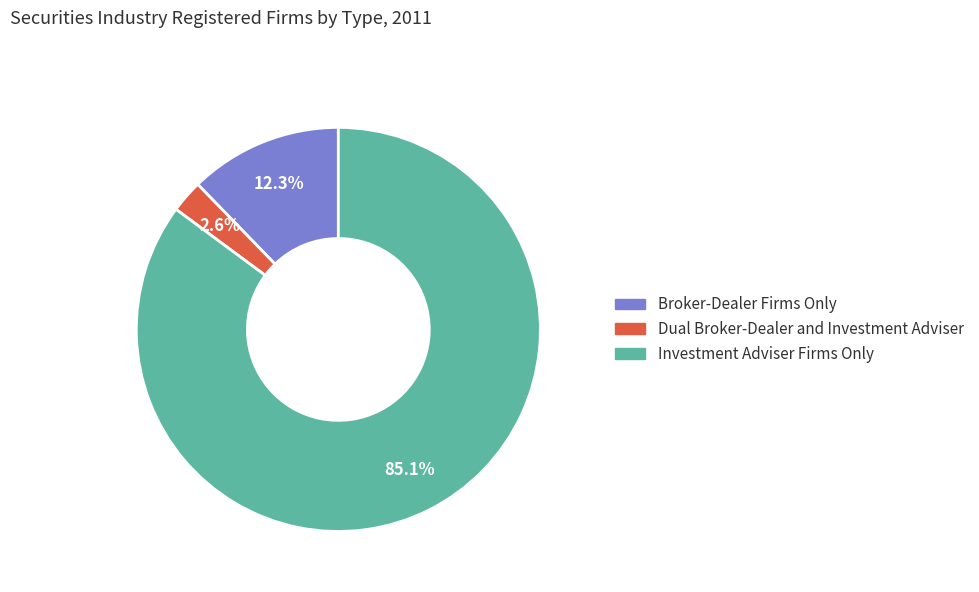

Which category accounts for the majority?

Investment Adviser Firms Only